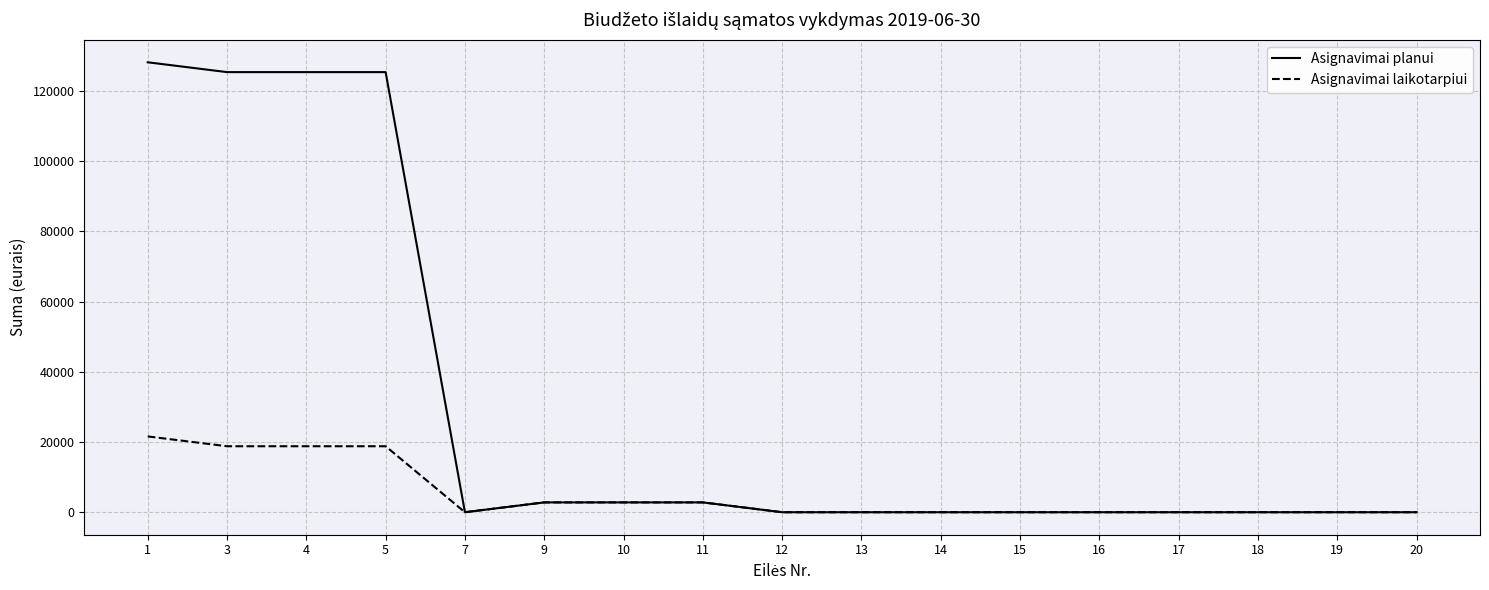

Which series changed the most between 4 and 18?

Asignavimai planui